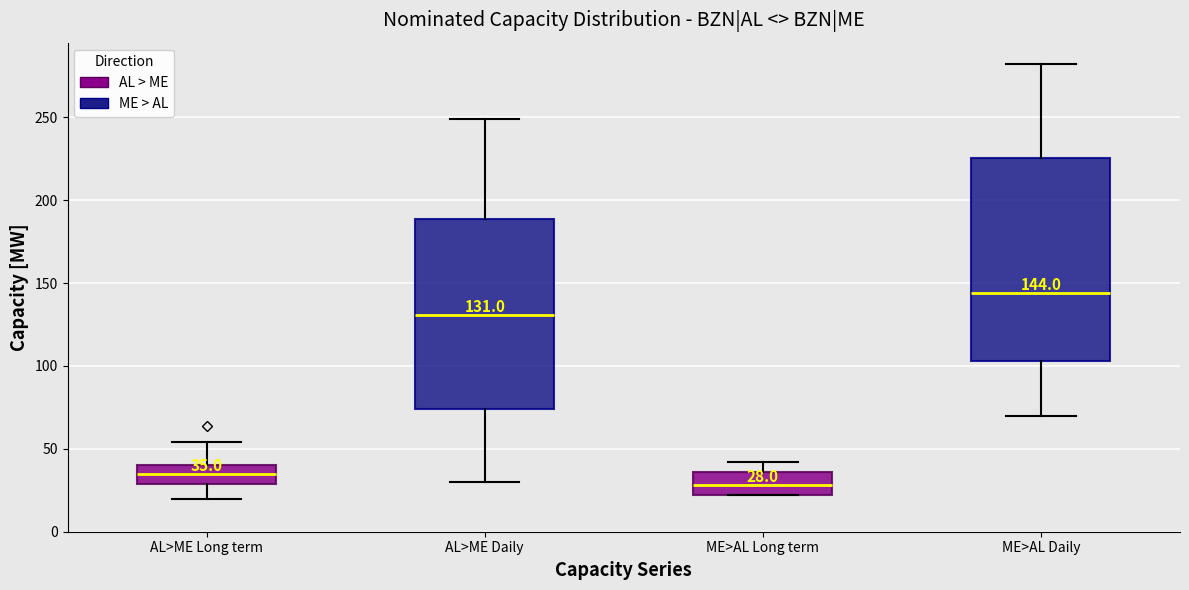

Which box has the highest median line?

ME>AL Daily